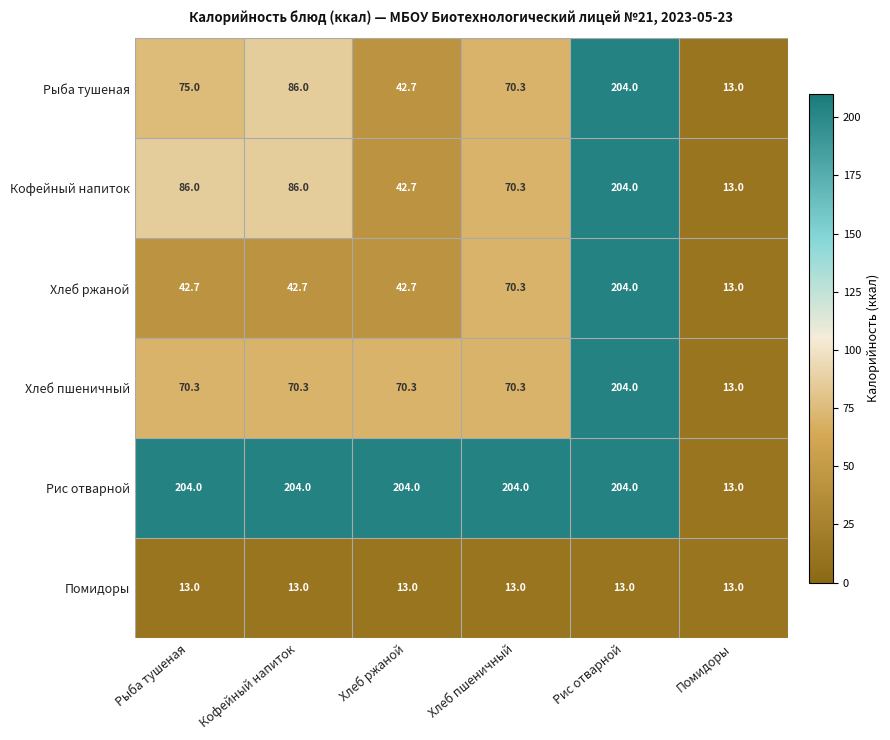

At Рыба тушеная, list the series in order from largest to smallest.

Рис отварной, Кофейный напиток, Рыба тушеная, Хлеб пшеничный, Хлеб ржаной, Помидоры